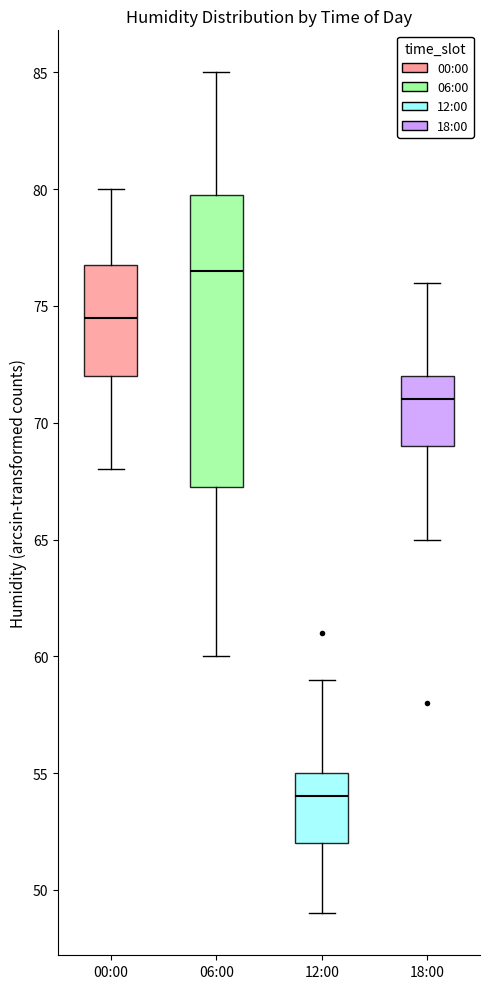

Where is the lower edge of the box for 06:00 on the y-axis? The values are not printed on the chart, so give them approximately, as read against the axis.

67.5